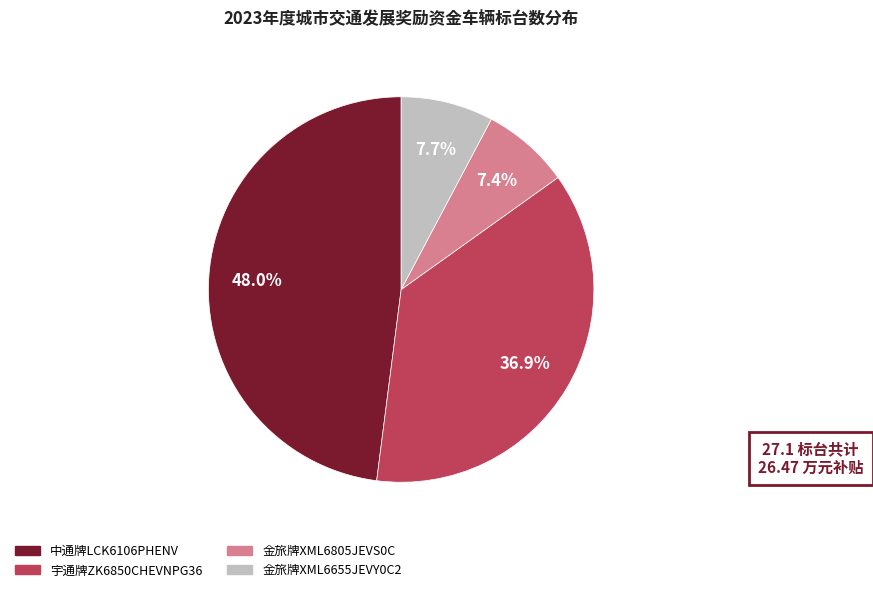

To the nearest percent, what percentage of the pie is 宇通牌ZK6850CHEVNPG36?

37%